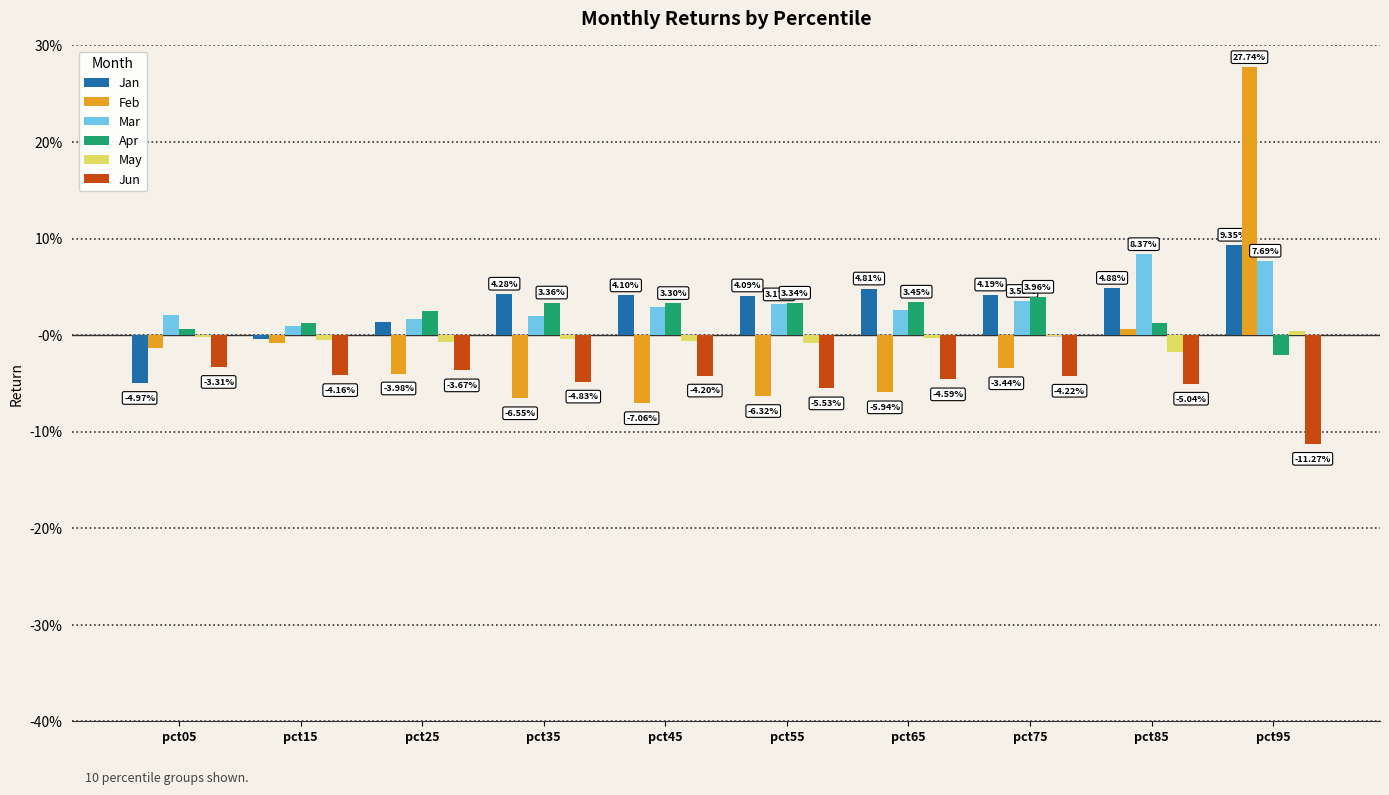

Reading right to left, transcribe all the data shown in this chart.

Jan: 0.1	0.0	0.0	0.0	0.0	0.0	0.0	0.0	-0.0	-0.0
Feb: 0.3	0.0	-0.0	-0.1	-0.1	-0.1	-0.1	-0.0	-0.0	-0.0
Mar: 0.1	0.1	0.0	0.0	0.0	0.0	0.0	0.0	0.0	0.0
Apr: -0.0	0.0	0.0	0.0	0.0	0.0	0.0	0.0	0.0	0.0
May: 0.0	-0.0	-0.0	-0.0	-0.0	-0.0	-0.0	-0.0	-0.0	-0.0
Jun: -0.1	-0.1	-0.0	-0.0	-0.1	-0.0	-0.0	-0.0	-0.0	-0.0